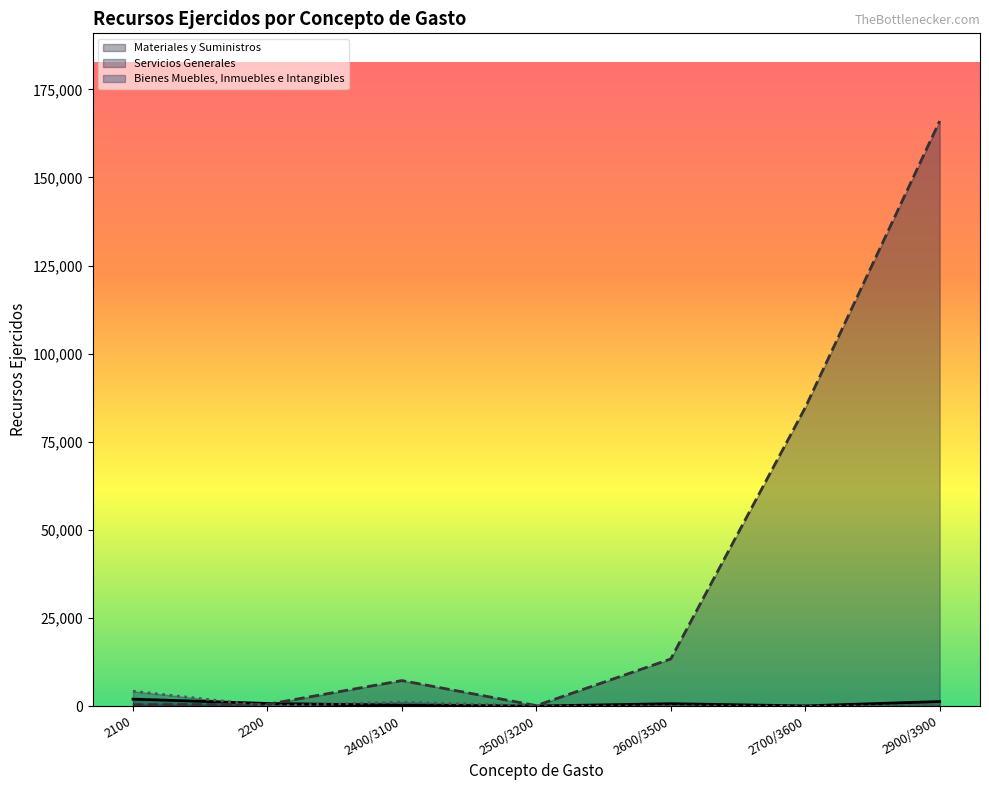

List the series in order of their peak value, lowest first.

Materiales y Suministros, Bienes Muebles, Inmuebles e Intangibles, Servicios Generales